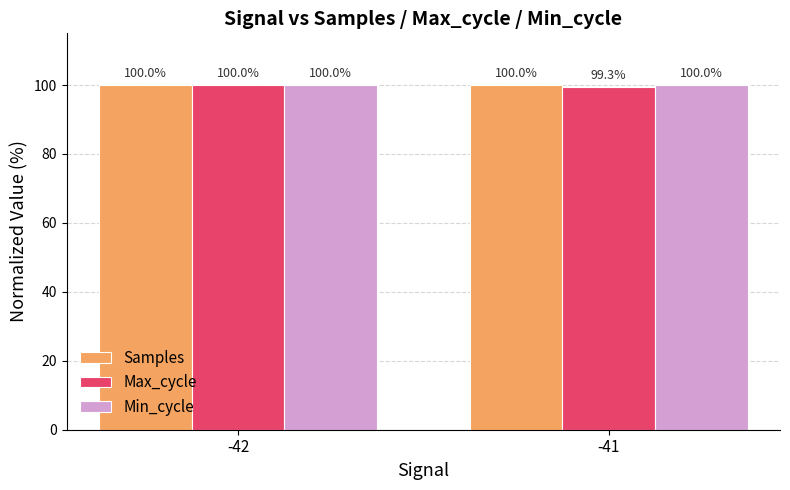

At which category is the sum across all series the highest?

-42